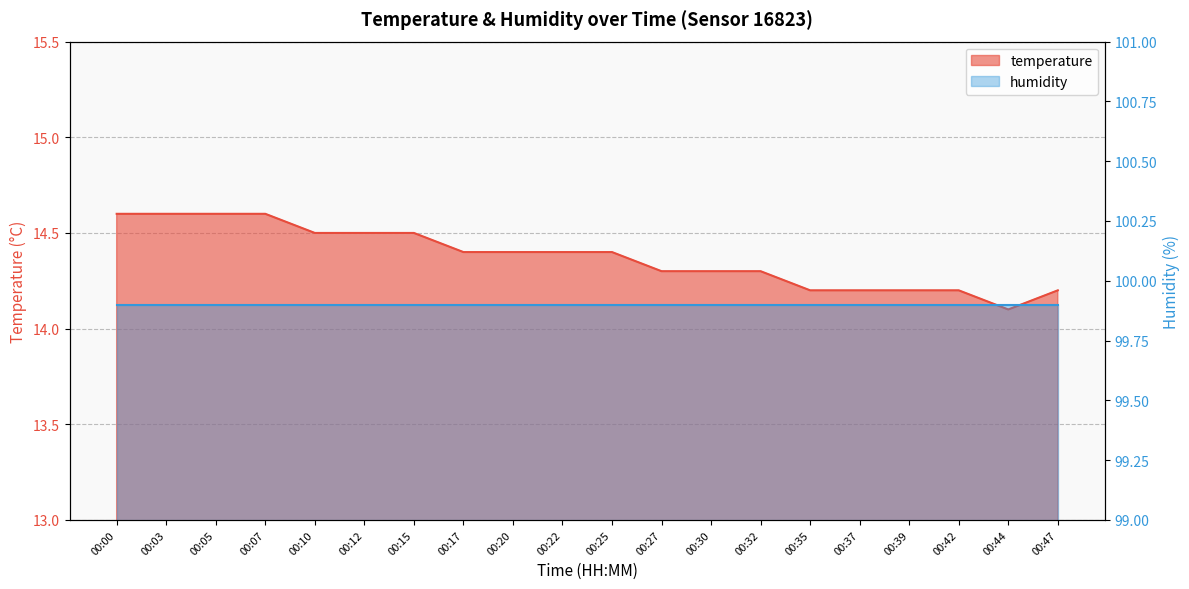

What is the difference between the second highest and second lowest values?

0.4